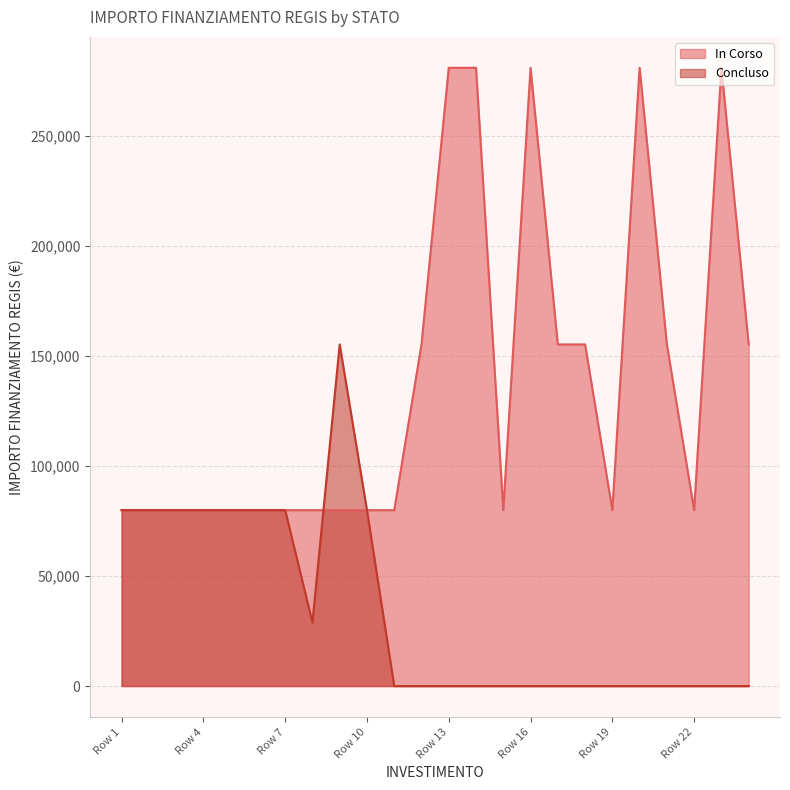

Which series has the widest spread of values?

In Corso